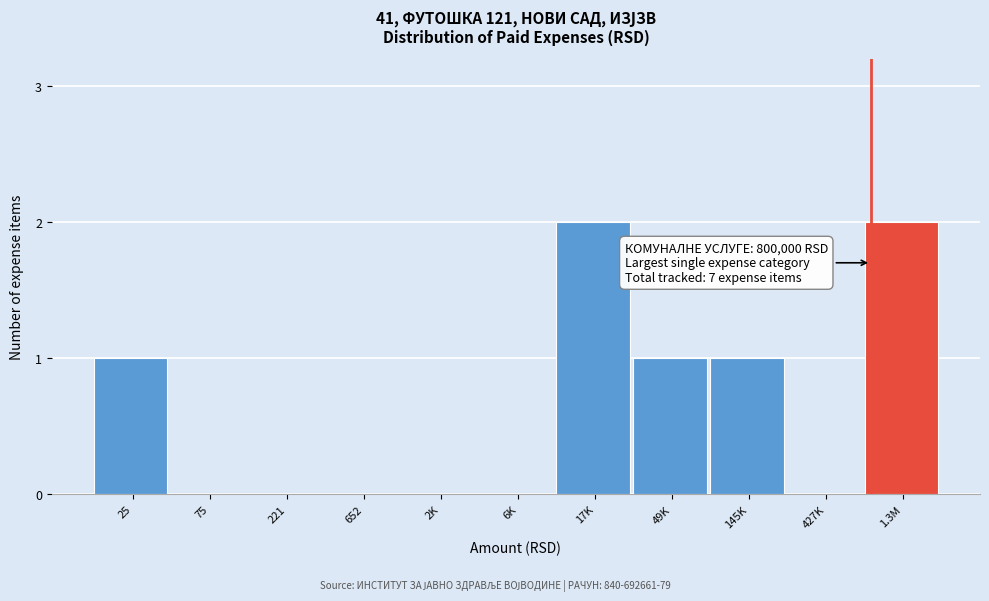

Reading left to right, transcribe all the data shown in this chart.

25=1	75=0	221=0	652=0	2K=0	6K=0	17K=2	49K=1	145K=1	427K=0	1.3M=2